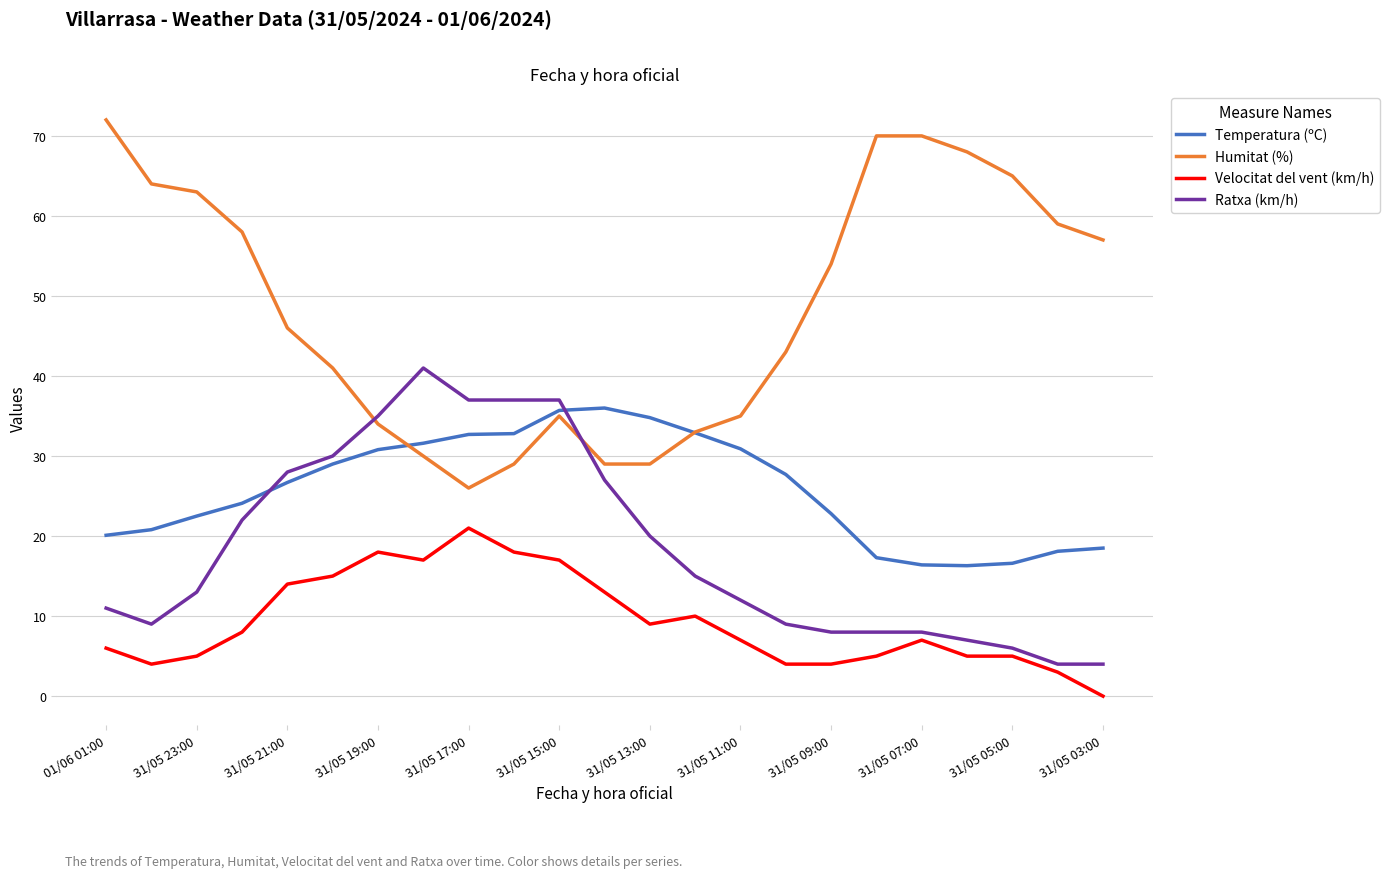

What is the difference between the second highest and minimum values in the Ratxa (km/h) series?

33.0